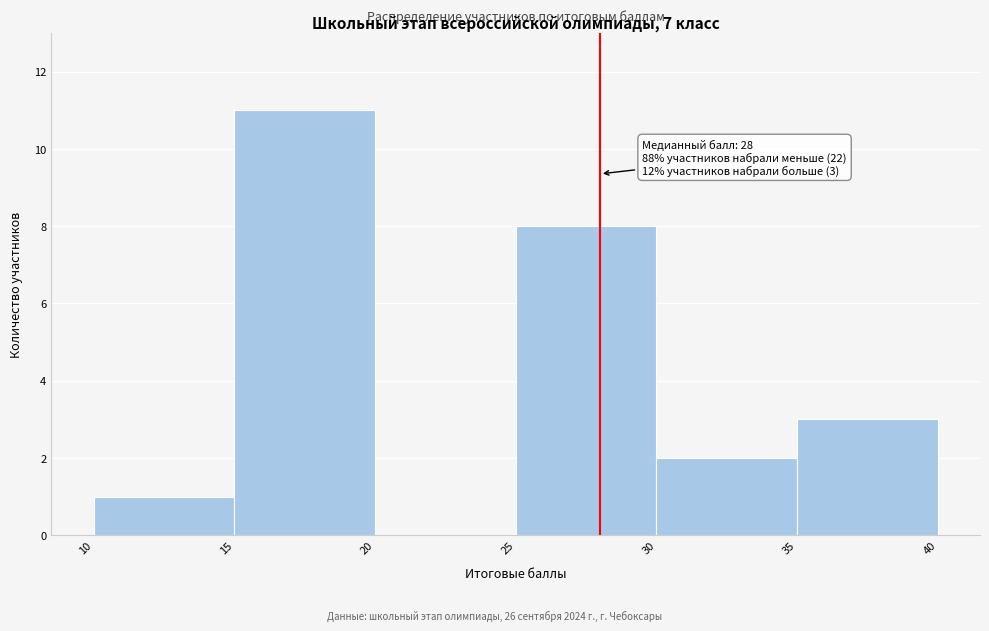

Over which range of the x-axis is the bar tallest?

15 to 20